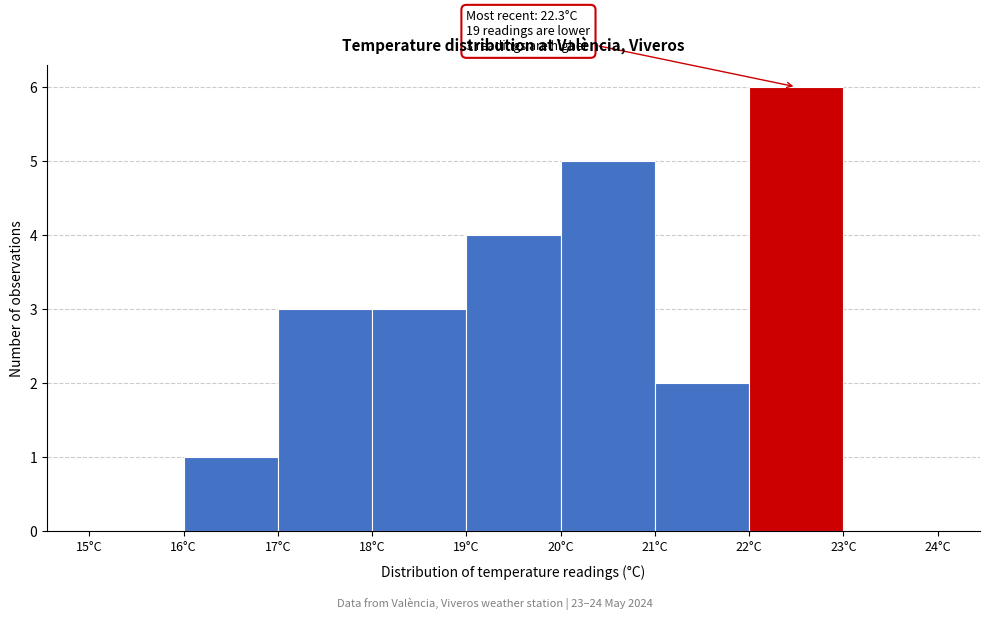

Over which range of the x-axis is the bar tallest?

22 to 23